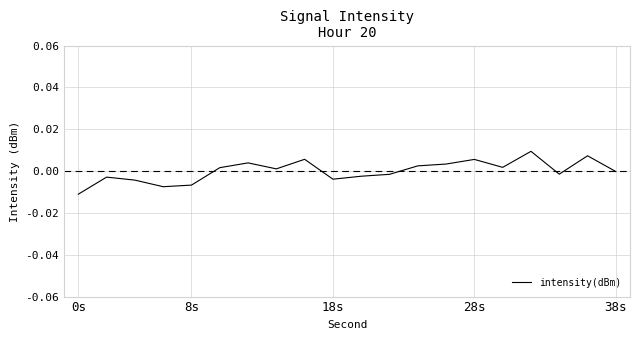

True or false: the data has more than 1 interior local peaks.

True